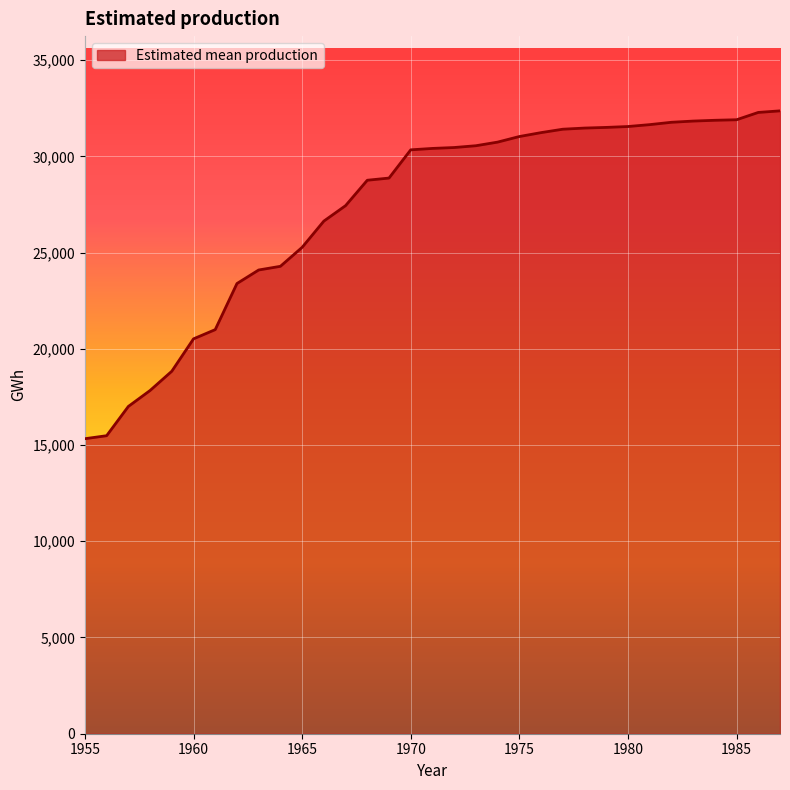

What is the difference between the maximum and minimum values?

17034